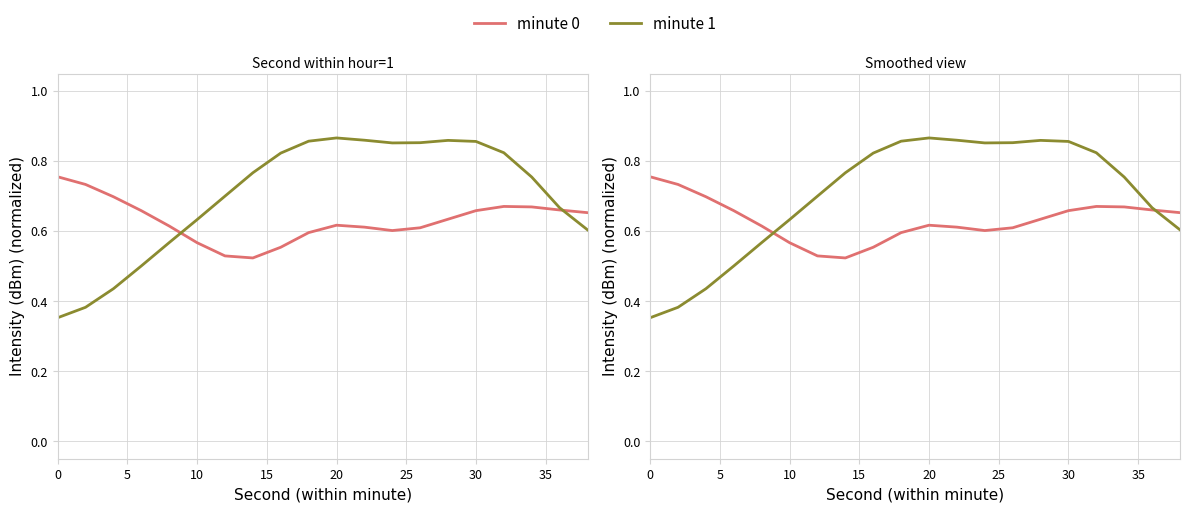

Does the chart display data point markers on the line(s)?

No